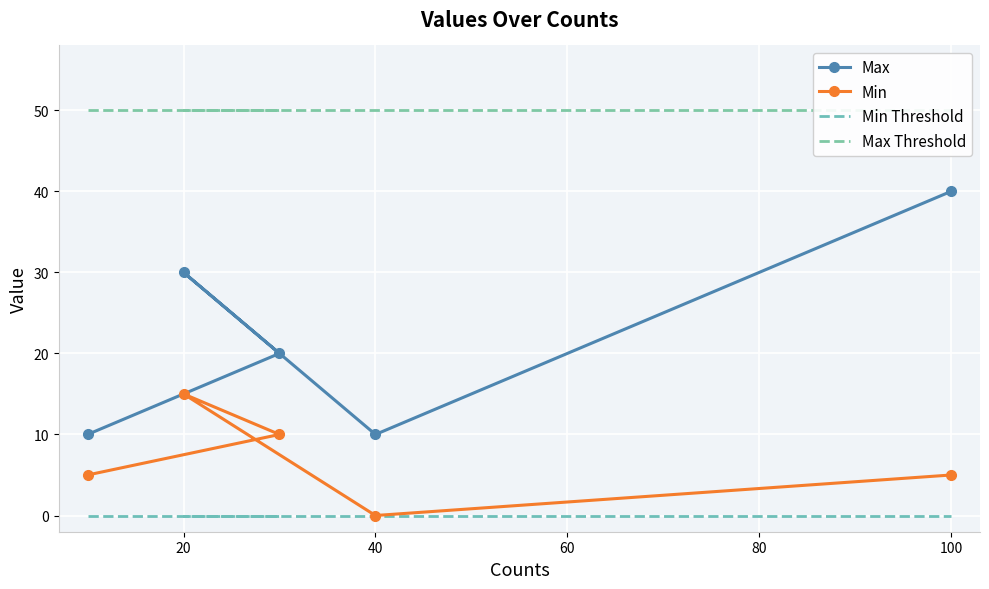

True or false: Min and Max Threshold intersect in this chart.

False